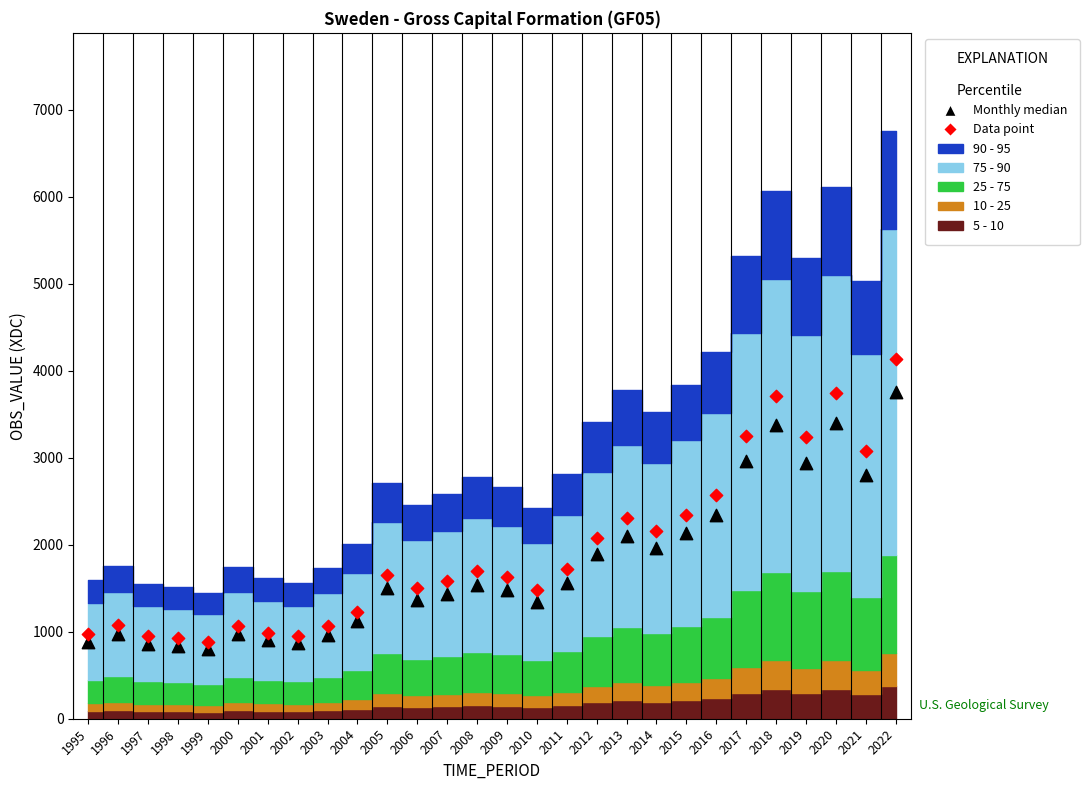

Across all data points, what is the range of Y values (max minus min)?

3325.8